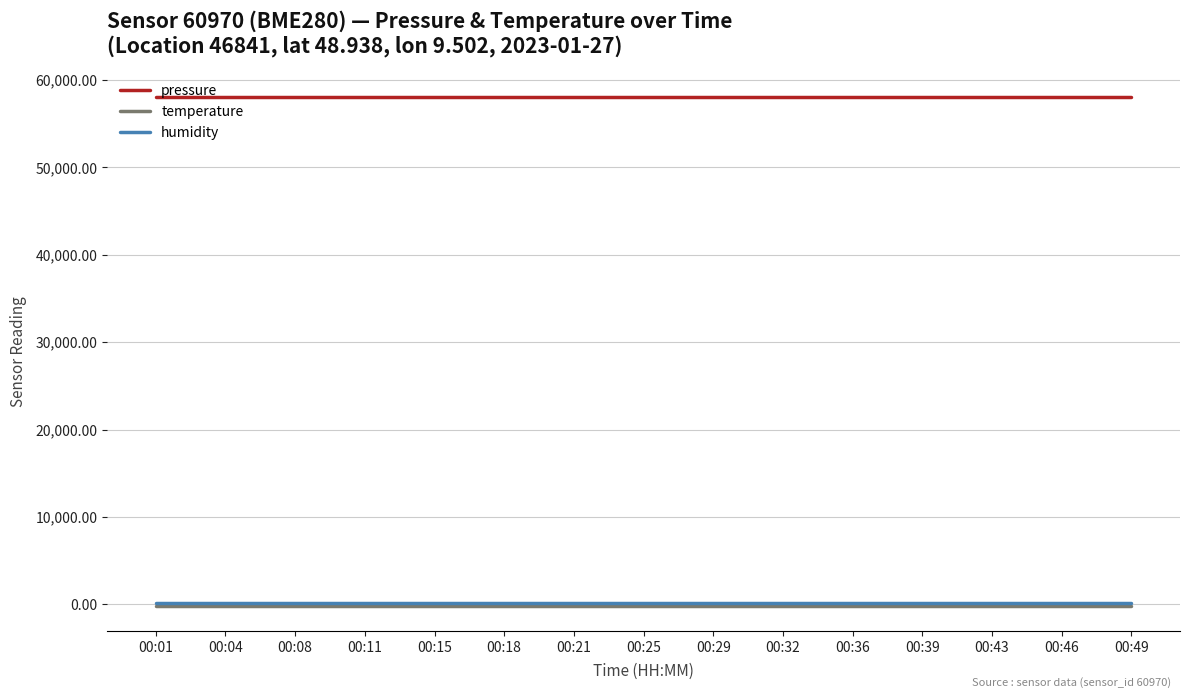

What is the sum of all humidity values?

1500.0